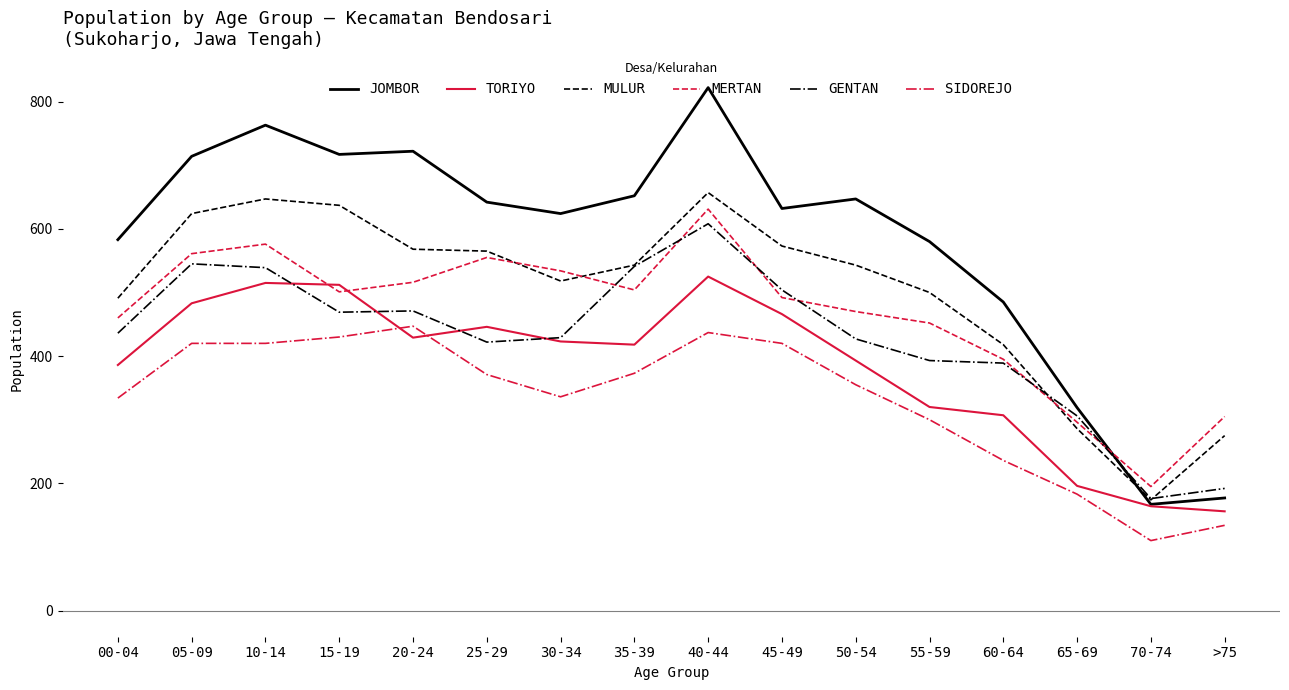

At which category does the chart reach its peak across all series?

40-44